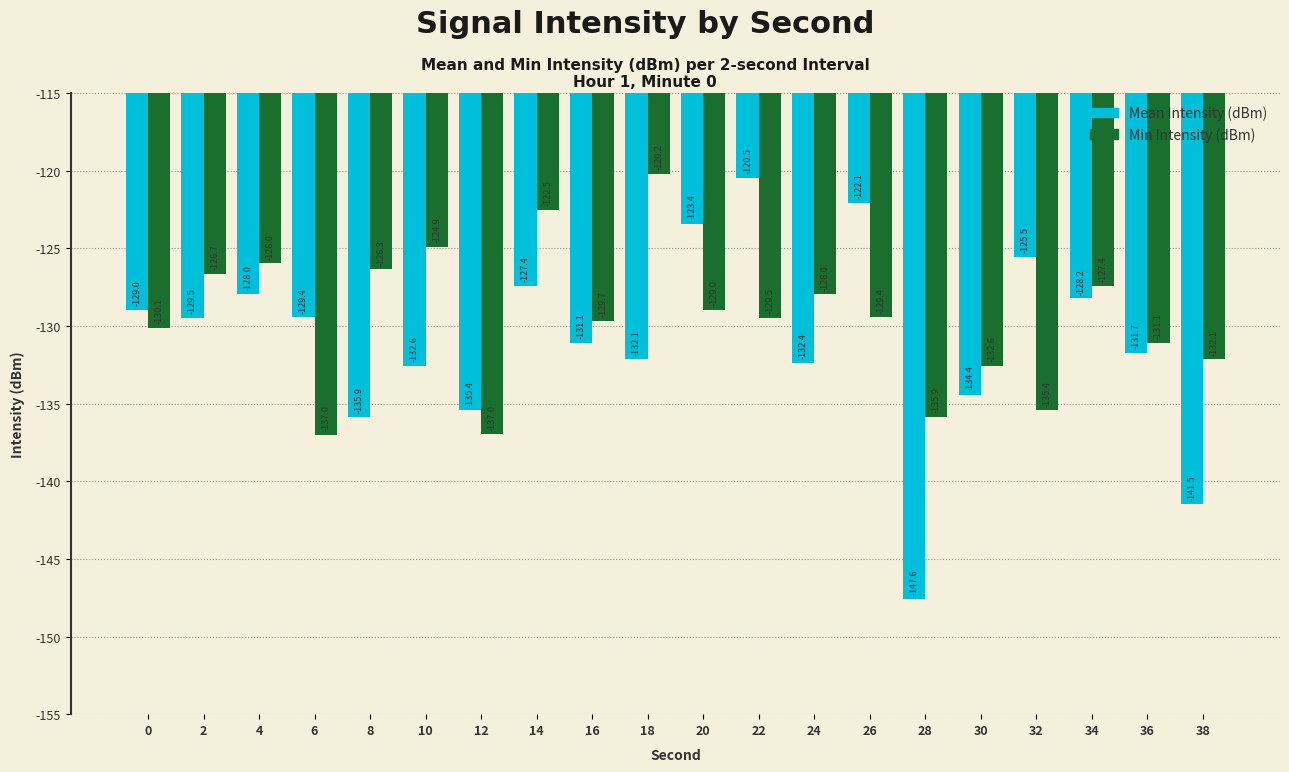

What is the total value across all series at 34?

-255.6